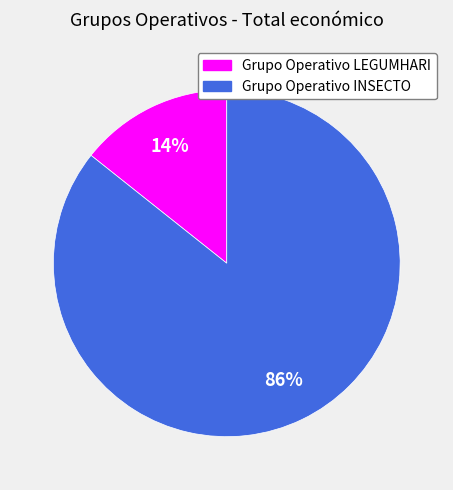

Combined, do Grupo Operativo LEGUMHARI and Grupo Operativo INSECTO account for over 50%?

Yes